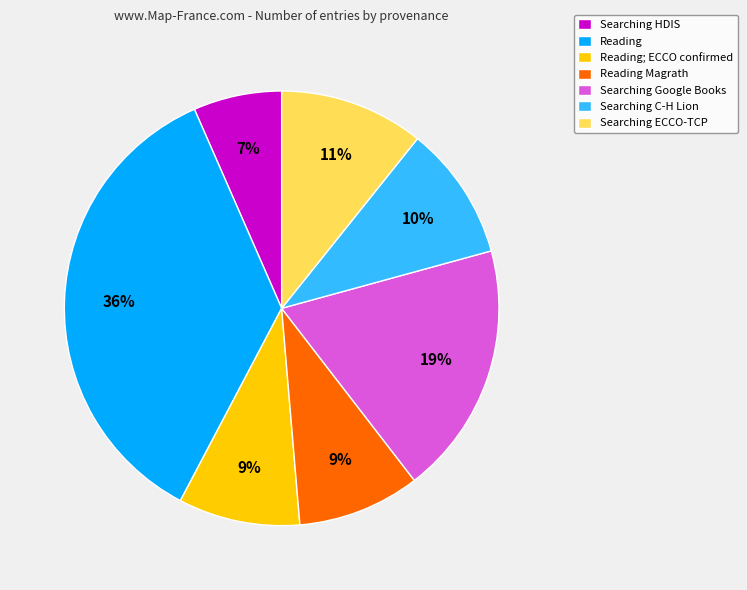

To the nearest percent, what is the difference between the largest and smallest slice percentages?

29%